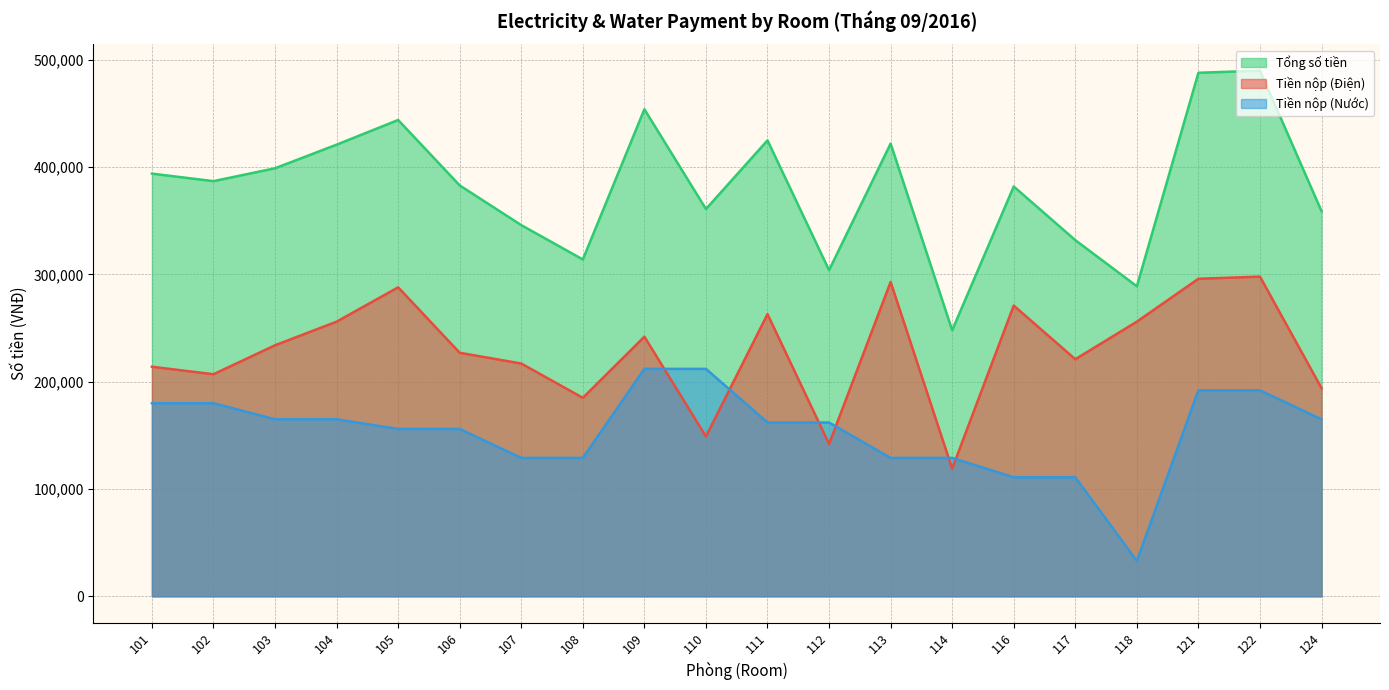

The Tiền nộp (Nước) series shows 332057 at 109. True or false?

False